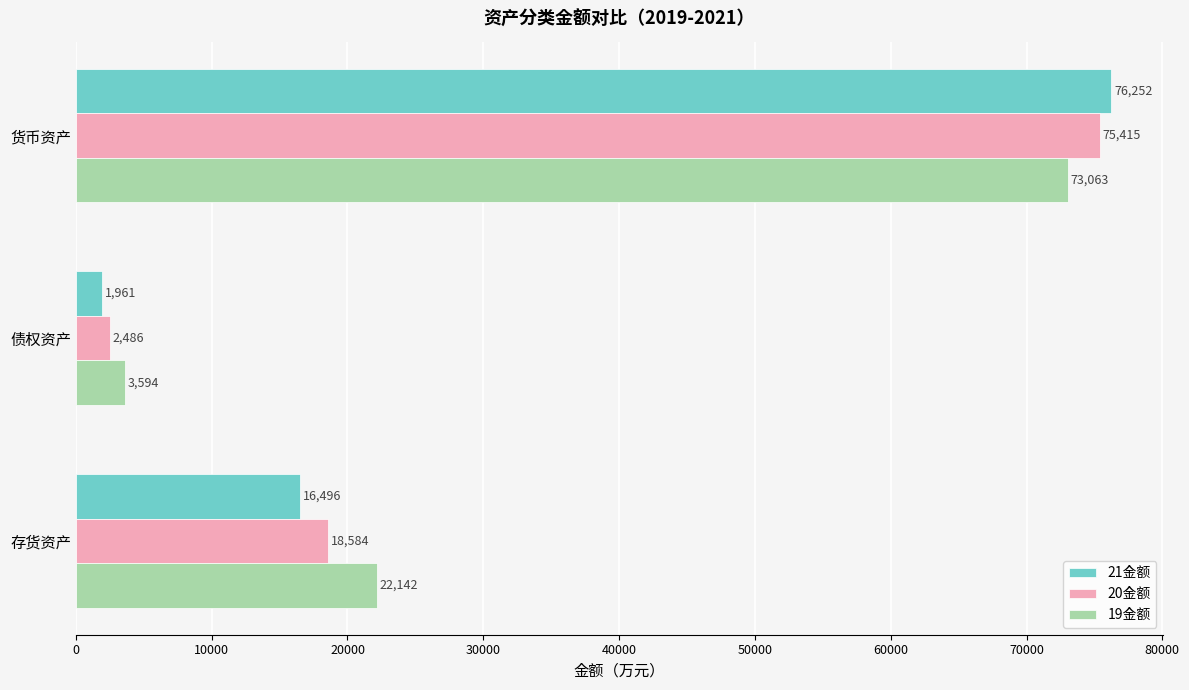

What is the difference between the maximum and minimum values in the 21金额 series?

74291.9